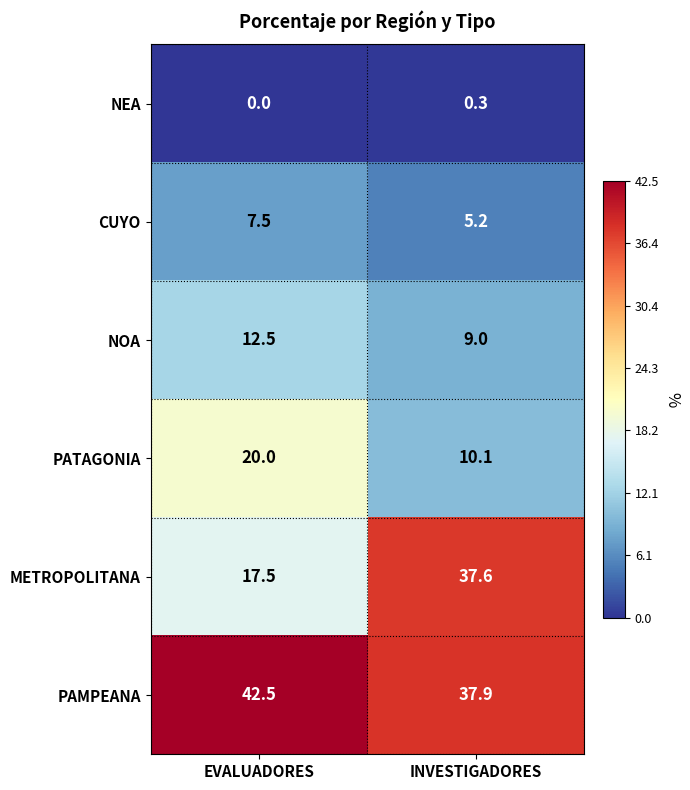

What is the difference between the maximum and minimum values in the NOA series?

3.5